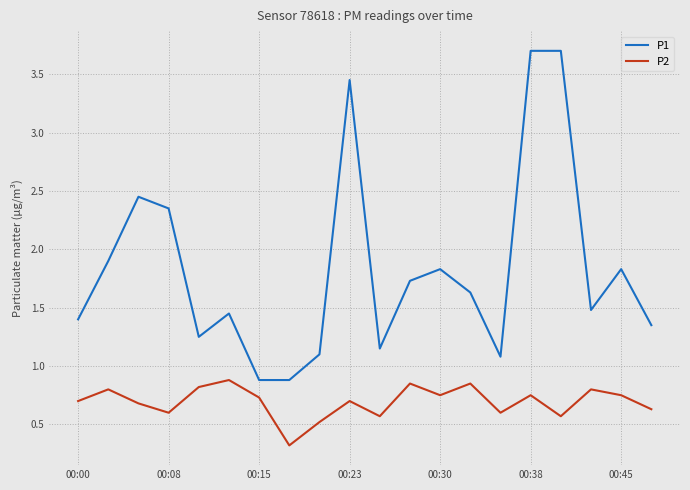

Rank the series by their maximum value, from lowest to highest.

P2, P1